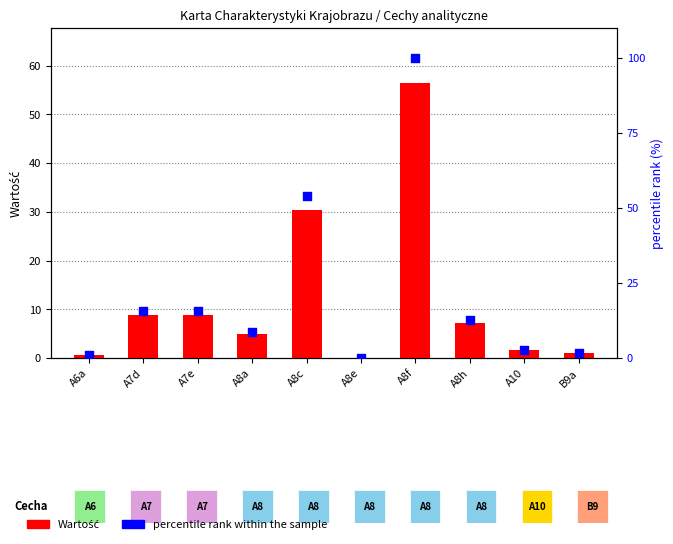

Which series reaches the minimum Y coordinate?

Wartość